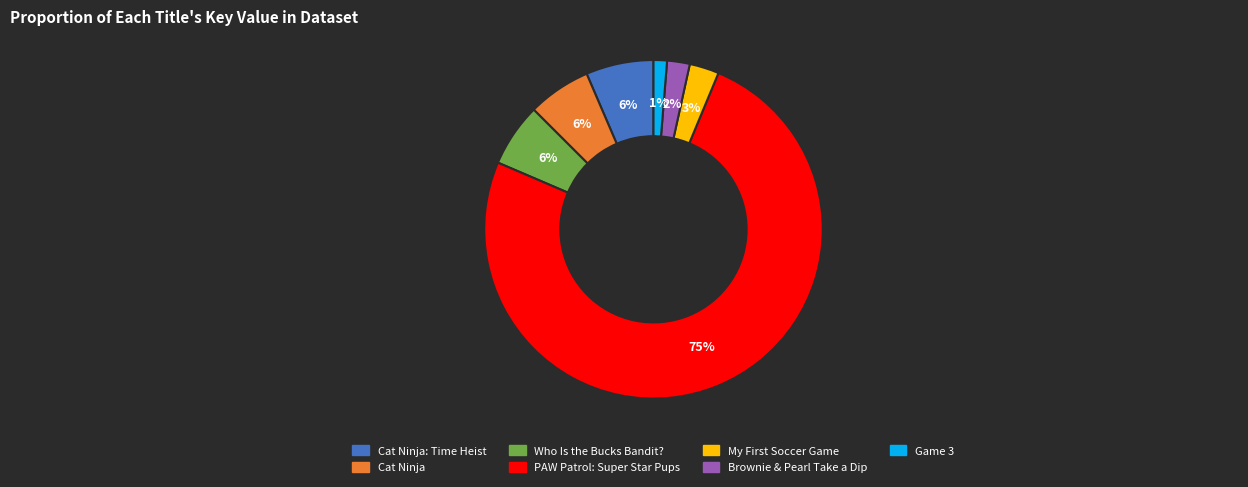

What percentage is the Who Is the Bucks Bandit? slice, to the nearest percent?

6%